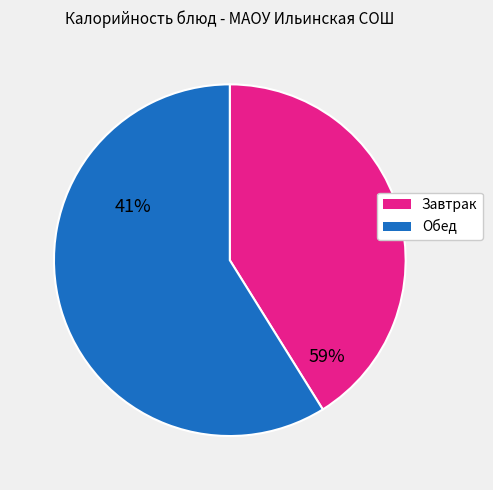

Does any single category account for the majority?

Yes